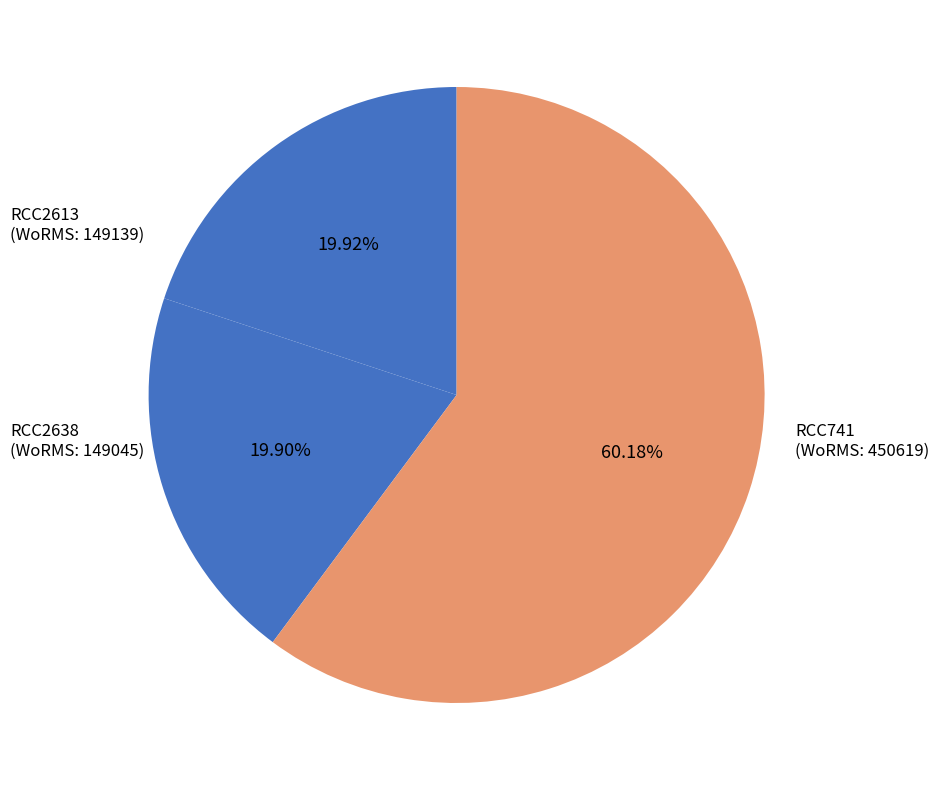

How many segments does this pie chart have?

3